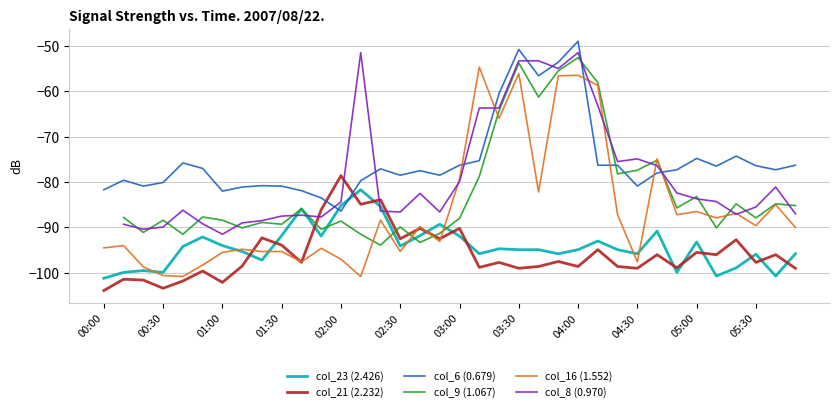

What is the approximate value of col_21 (2.232) at 02:00?

-78.6